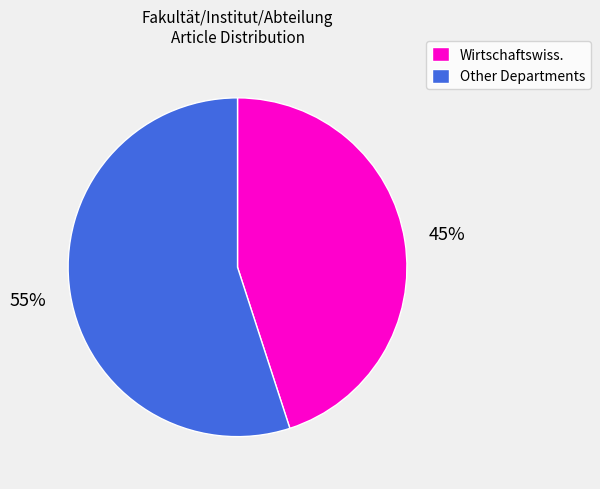

The Wirtschaftswiss. slice represents 59% of the pie. True or false?

False